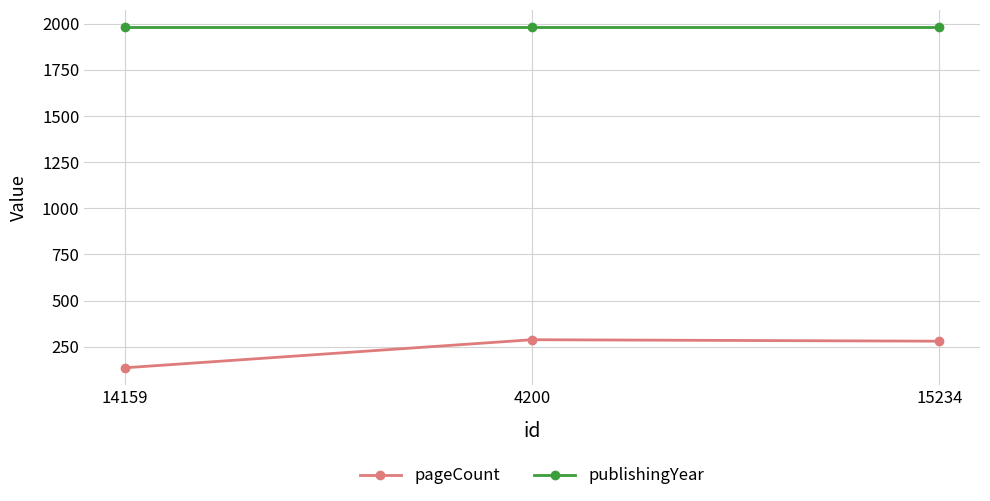

What position from the left is 4200?

2